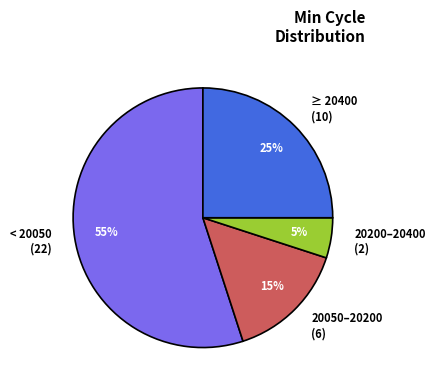

True or false: < 20050 (22) accounts for 65% of the total.

False